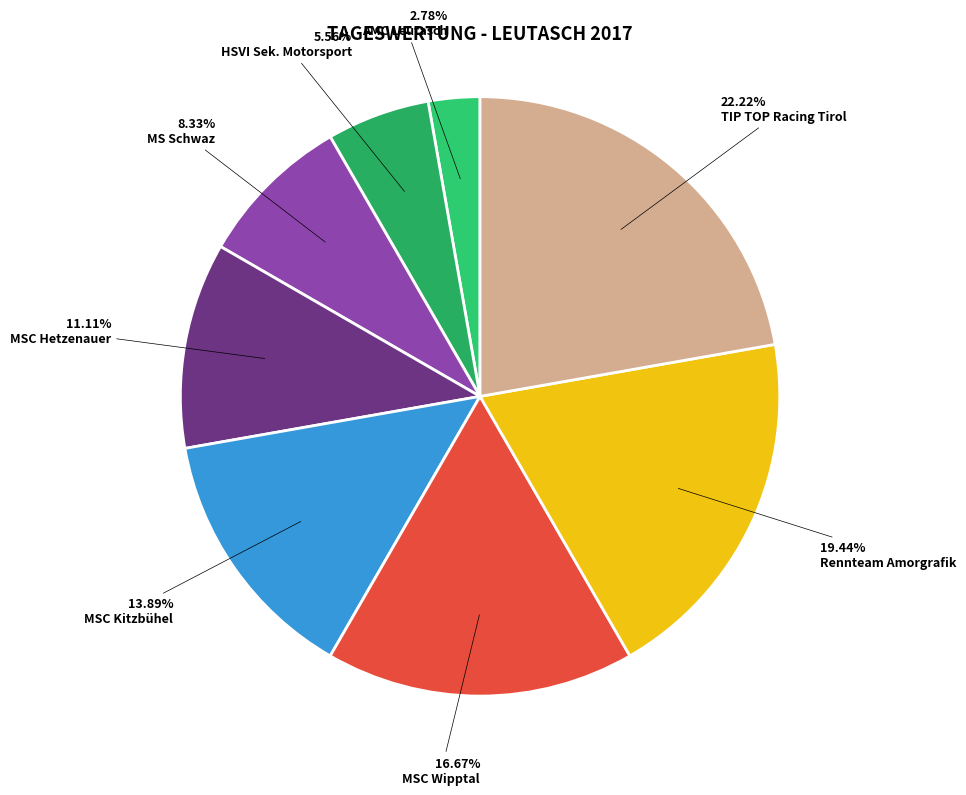

What percentage is NOT represented by MSC Kitzbühel?

86.1%